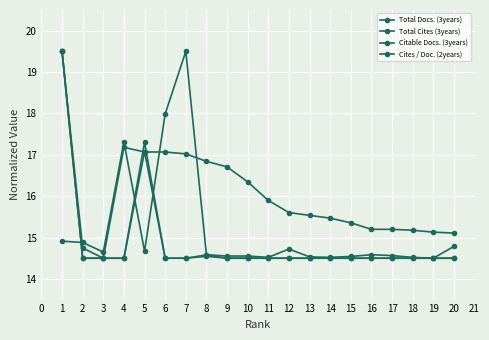

How many lines are shown in the chart?

4